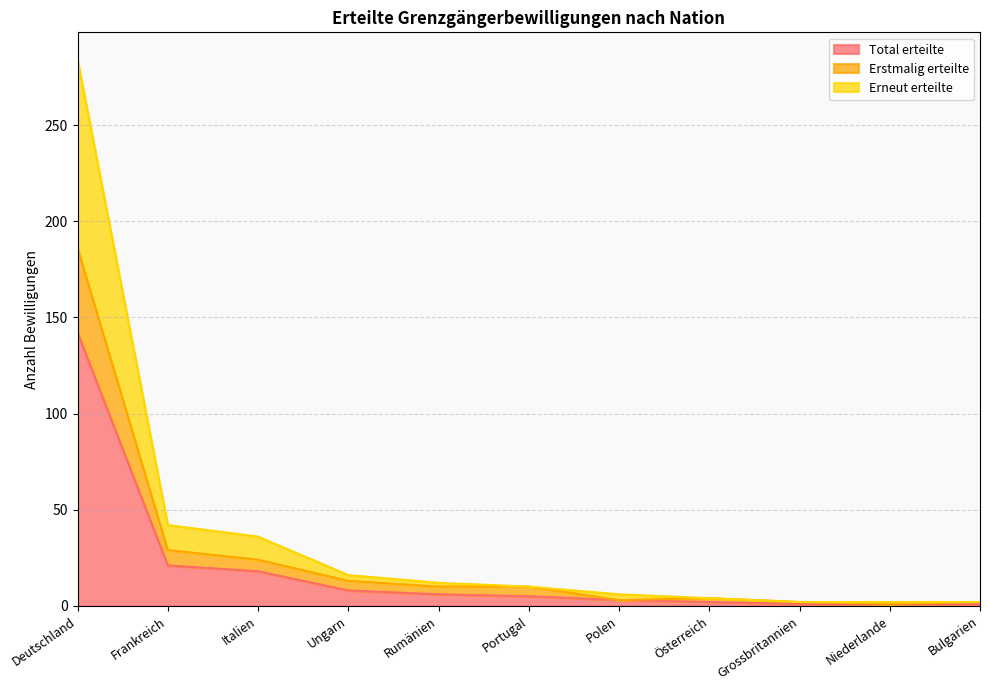

In Erstmalig erteilte, how many points are lower than both neighbors (excluding endpoints)?

2